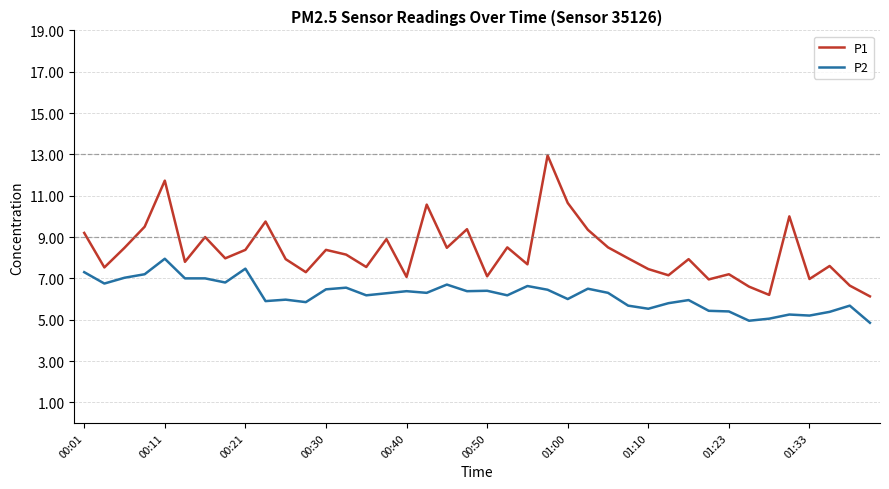

What is the sum of all P1 values?

332.6